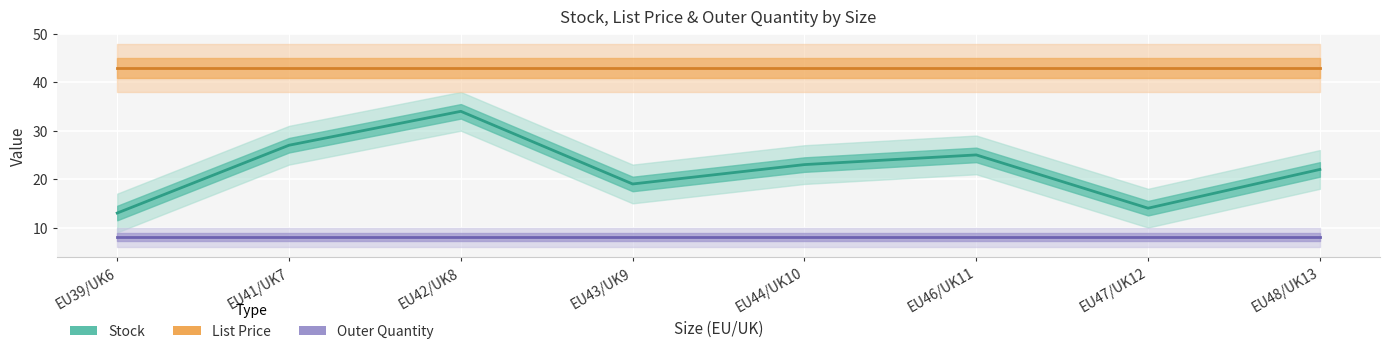

Reading right to left, extract all data points from this chart.

Stock: 22.0	14.0	25.0	23.0	19.0	34.0	27.0	13.0
List Price: 43.0	43.0	43.0	43.0	43.0	43.0	43.0	43.0
Outer Quantity: 8.0	8.0	8.0	8.0	8.0	8.0	8.0	8.0